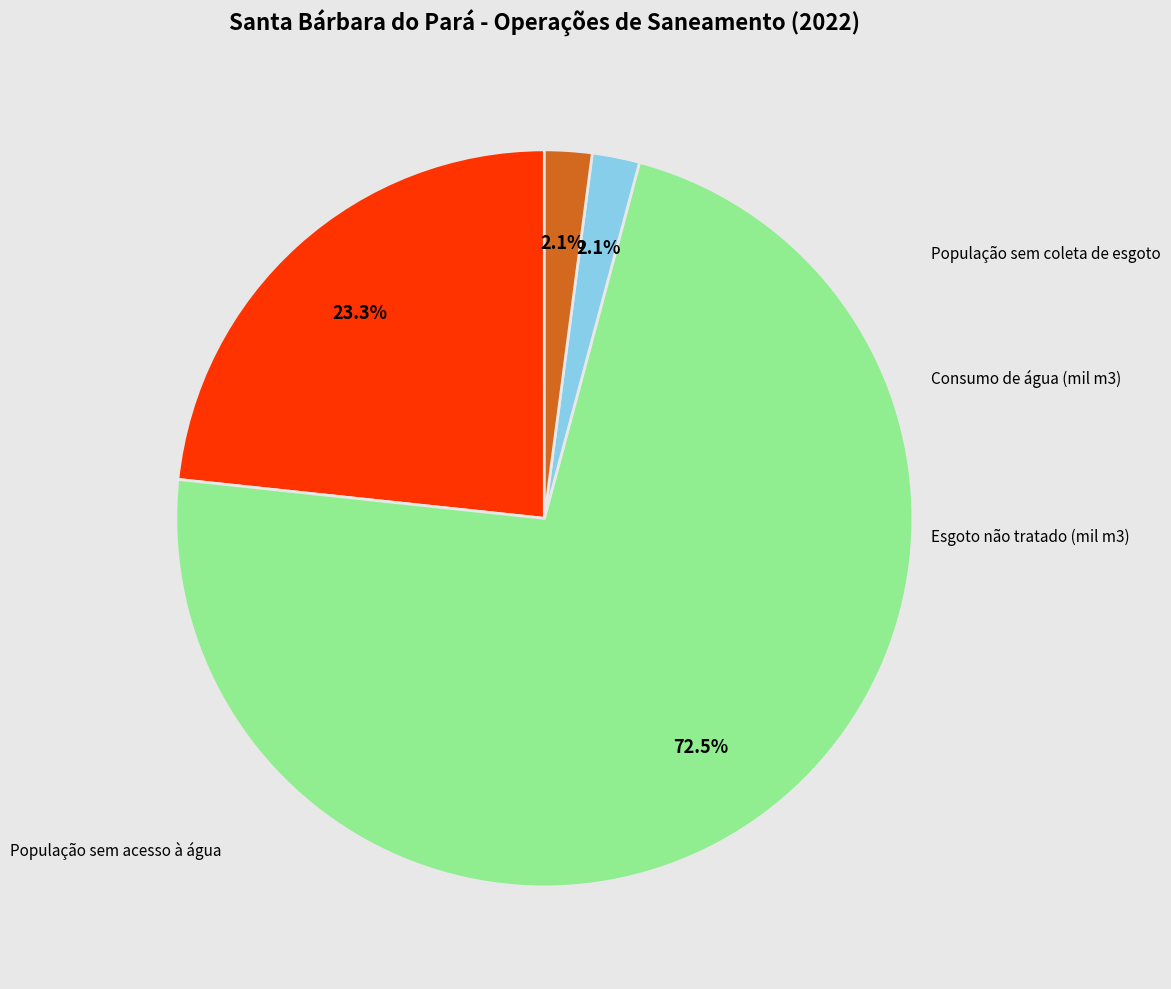

Does Consumo de água (mil m3) represent more than half of the total?

No